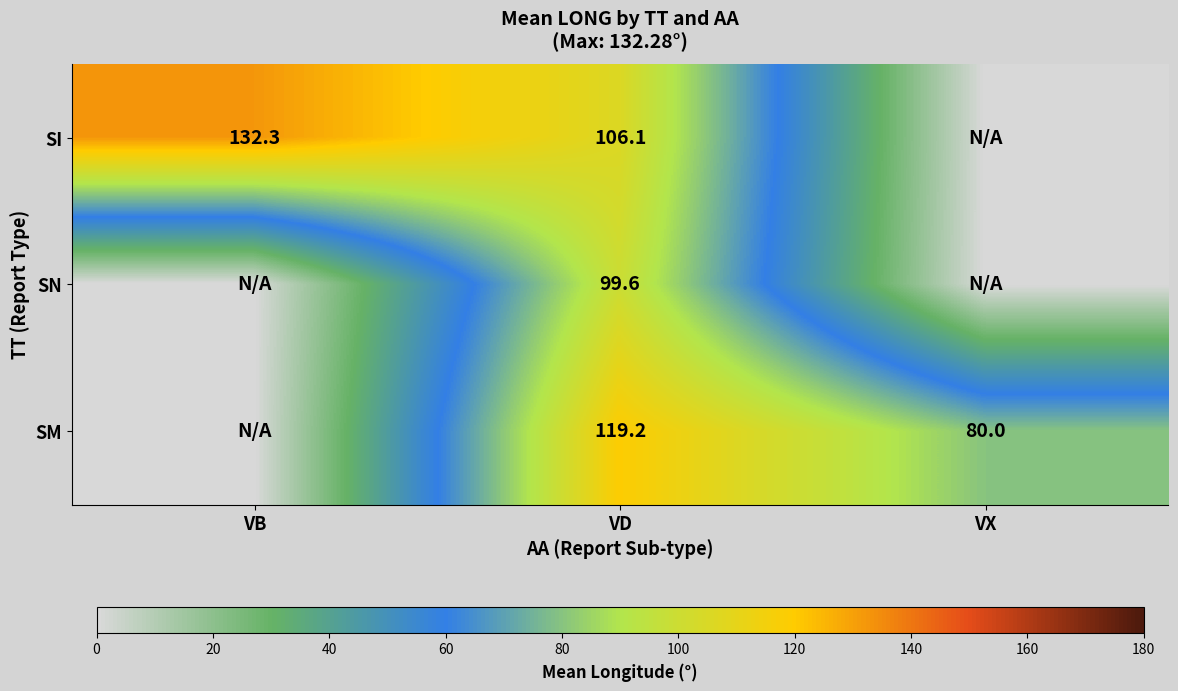

Is the value of SN at VD greater than the value of SM at VD?

No